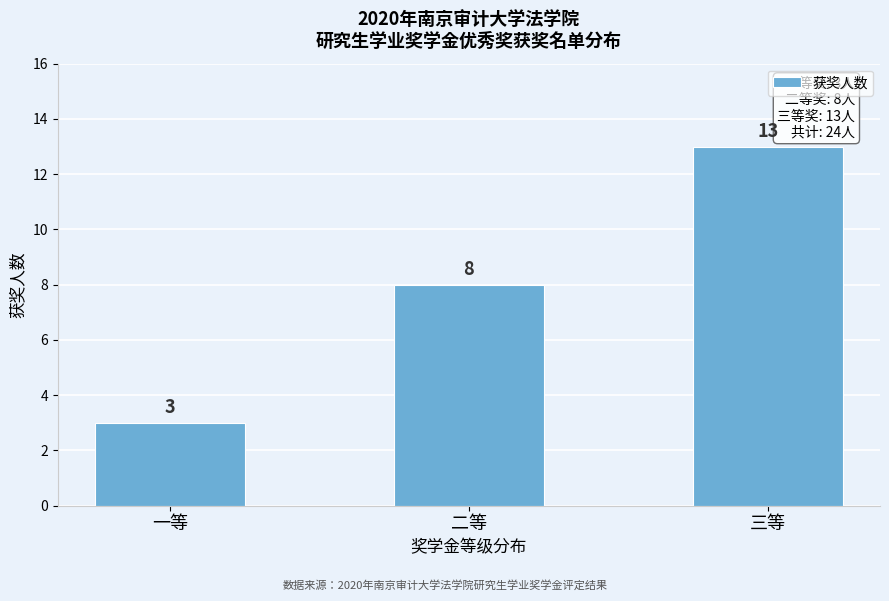

Reading left to right, transcribe all the data shown in this chart.

一等=3	二等=8	三等=13